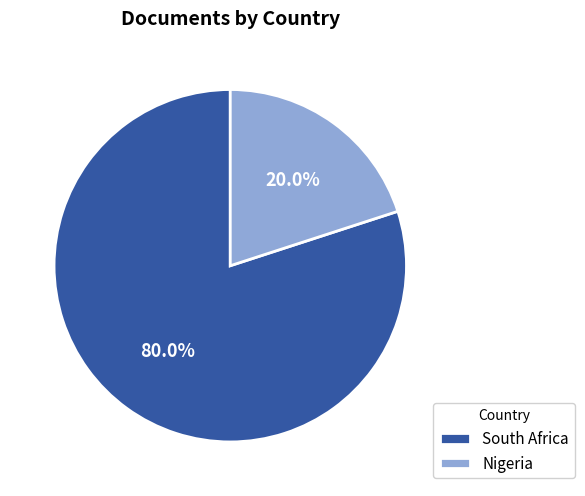

Is there a majority slice in this chart?

Yes